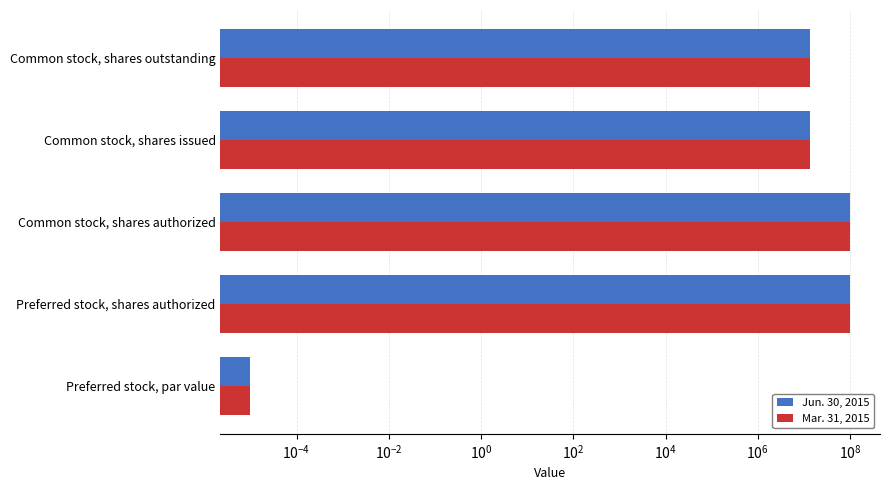

What is the maximum value shown in the chart?

100000000.0